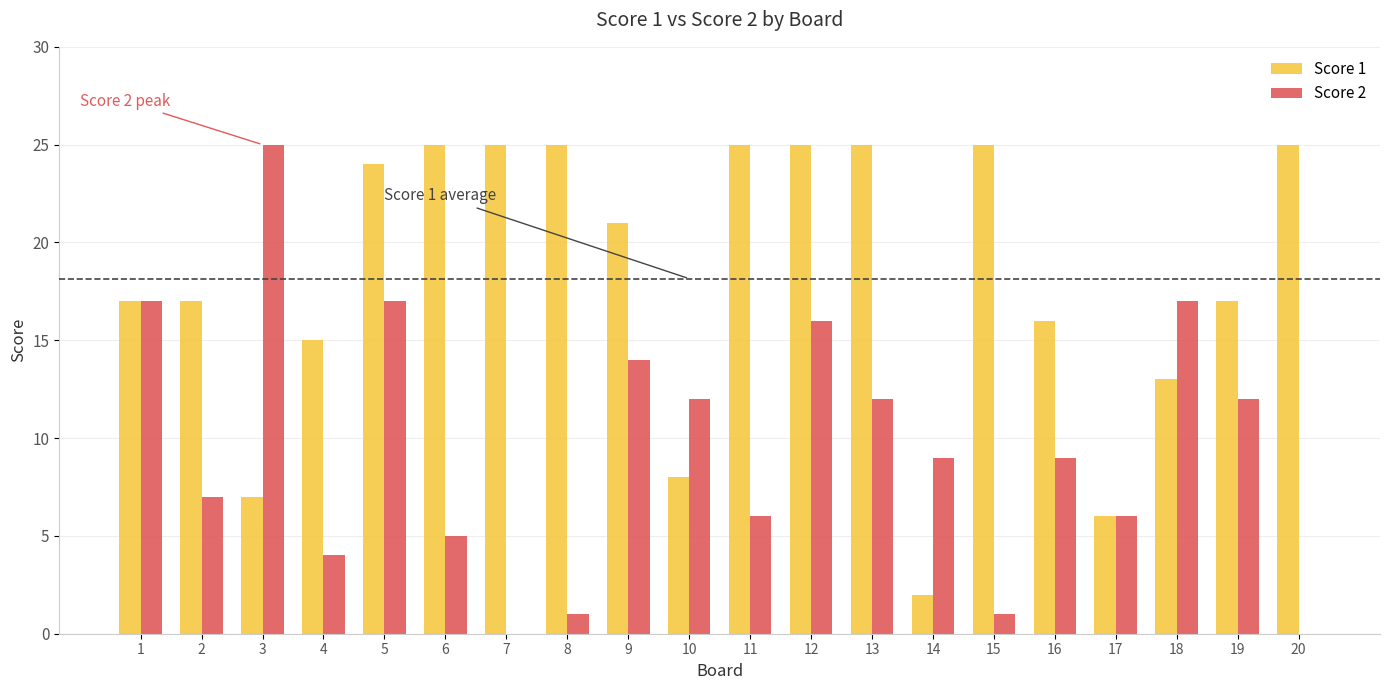

True or false: Score 1 has a value of 16 at 16.

True